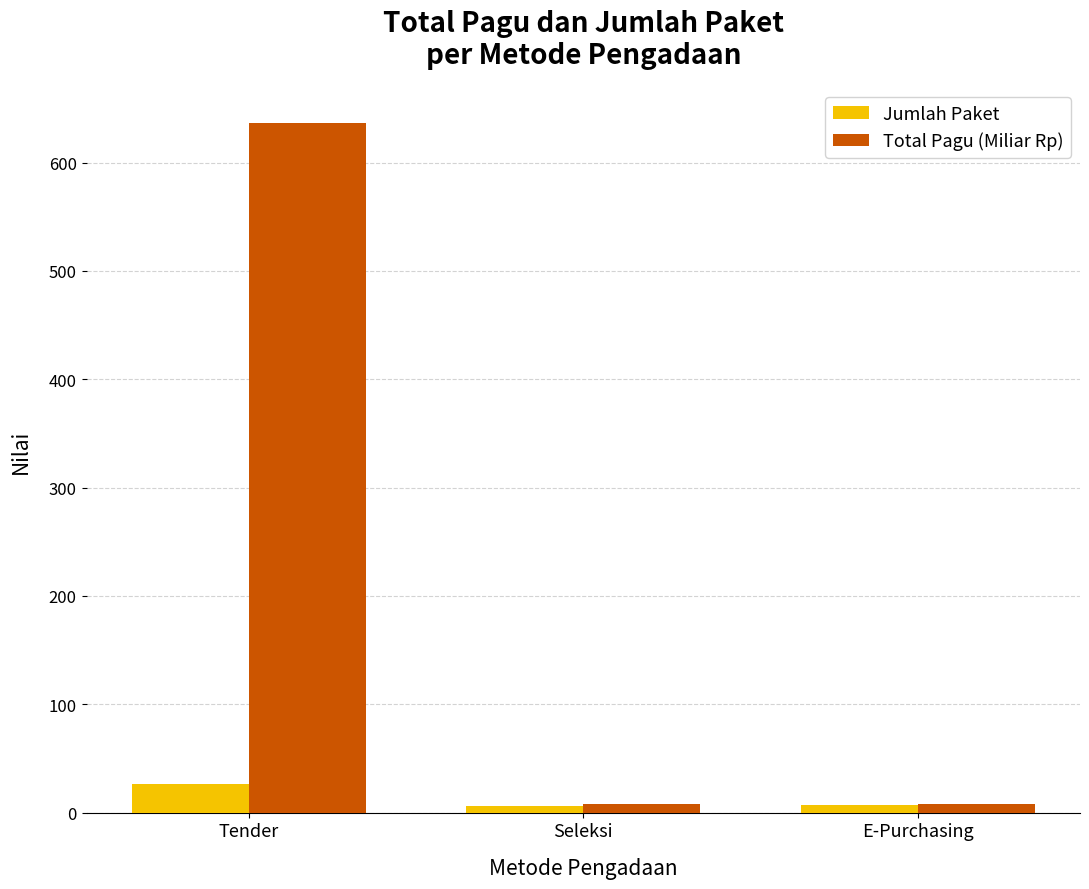

What is the sum of all Jumlah Paket values?

39.0